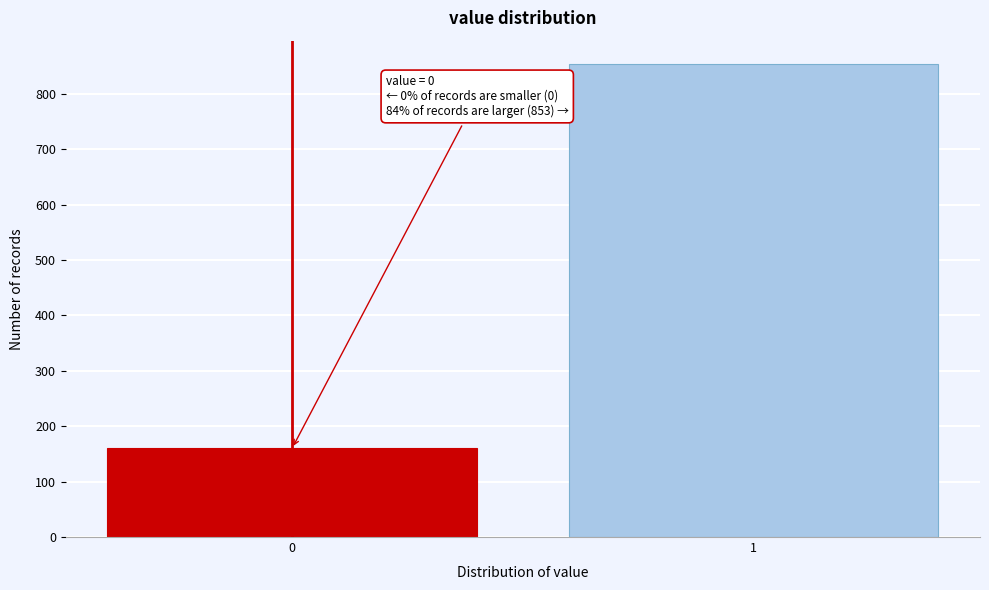

Reading right to left, transcribe all the data shown in this chart.

1=853	0=160